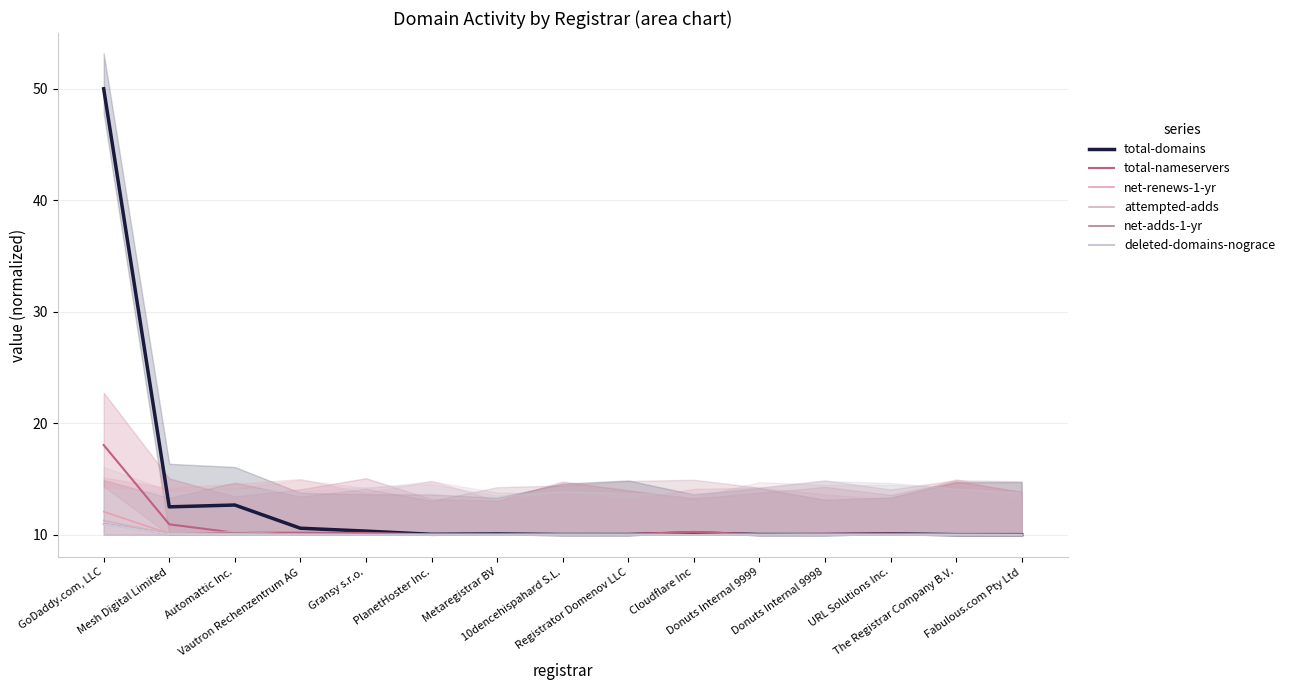

What are all the series names shown in the legend?

total-domains, total-nameservers, net-renews-1-yr, attempted-adds, net-adds-1-yr, deleted-domains-nograce